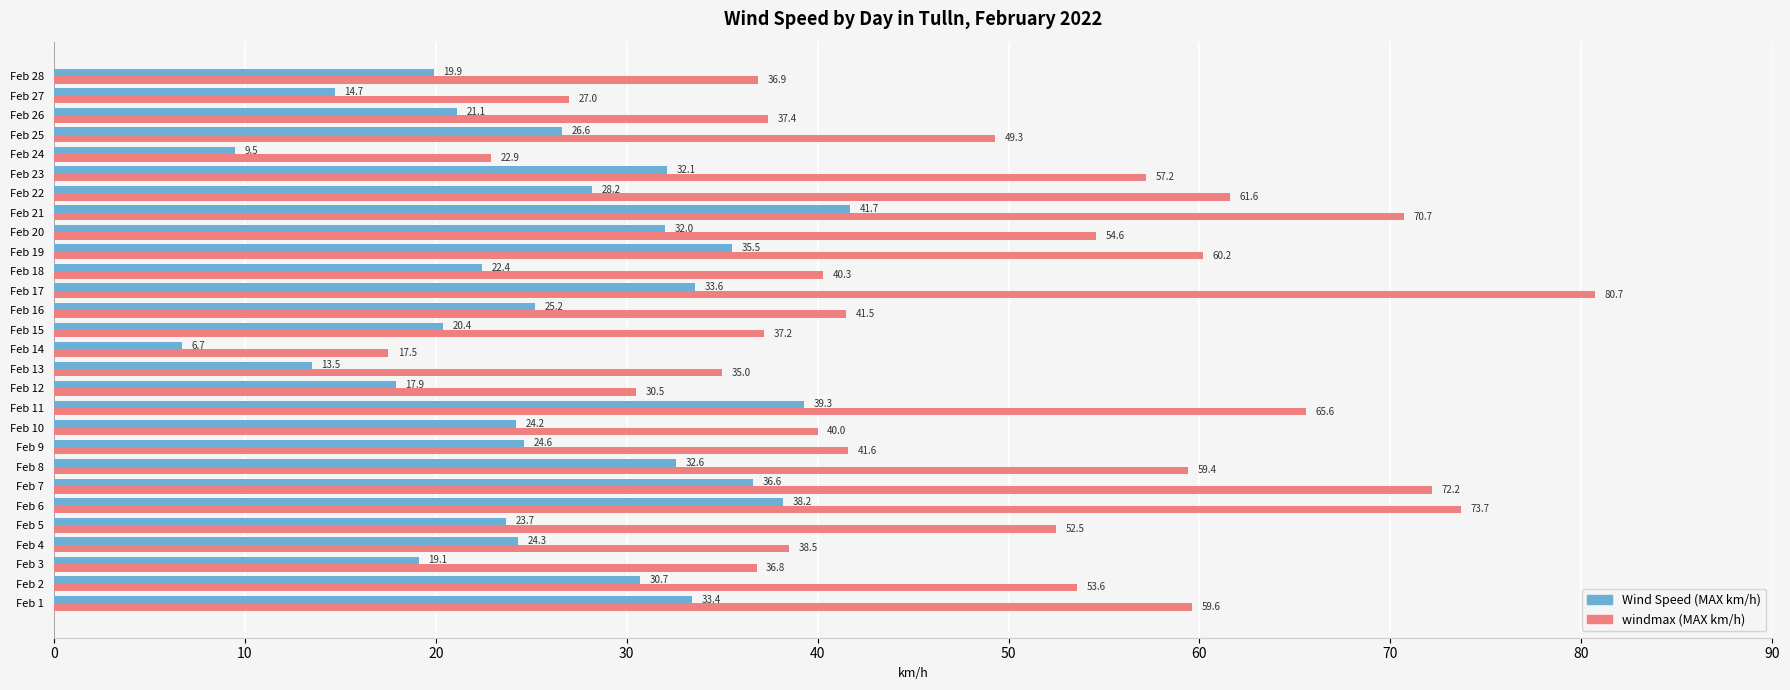

Which series has the largest total across all categories?

windmax (MAX km/h)